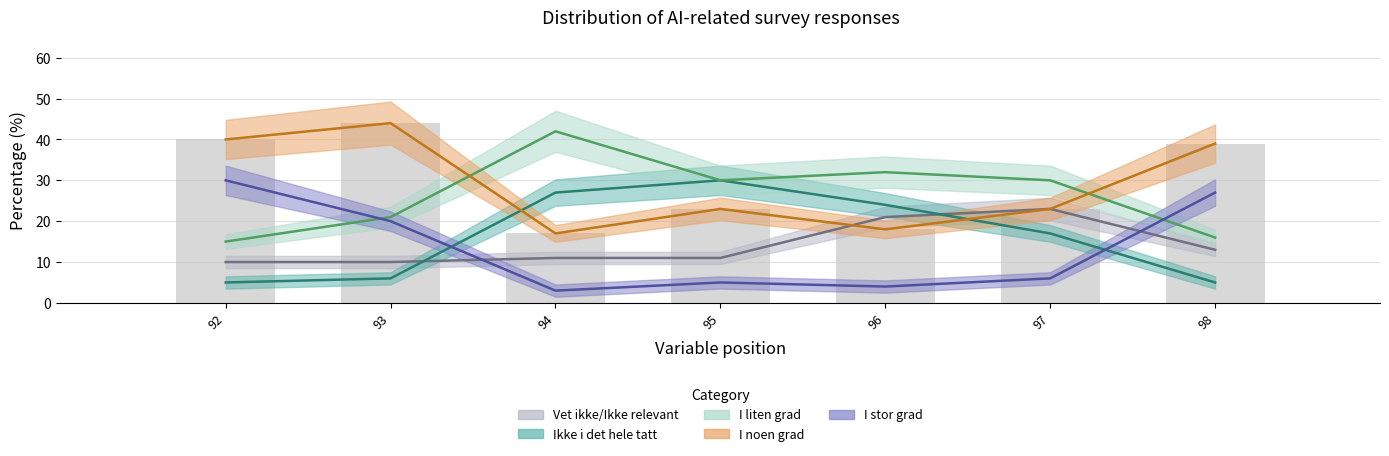

What is the greatest value displayed?

44